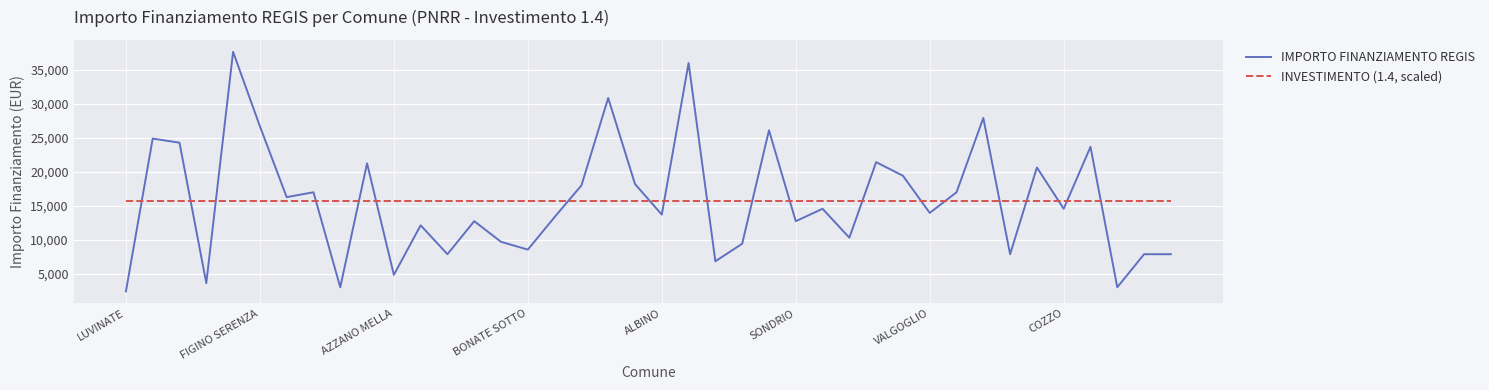

What is the smallest value displayed?

2428.0